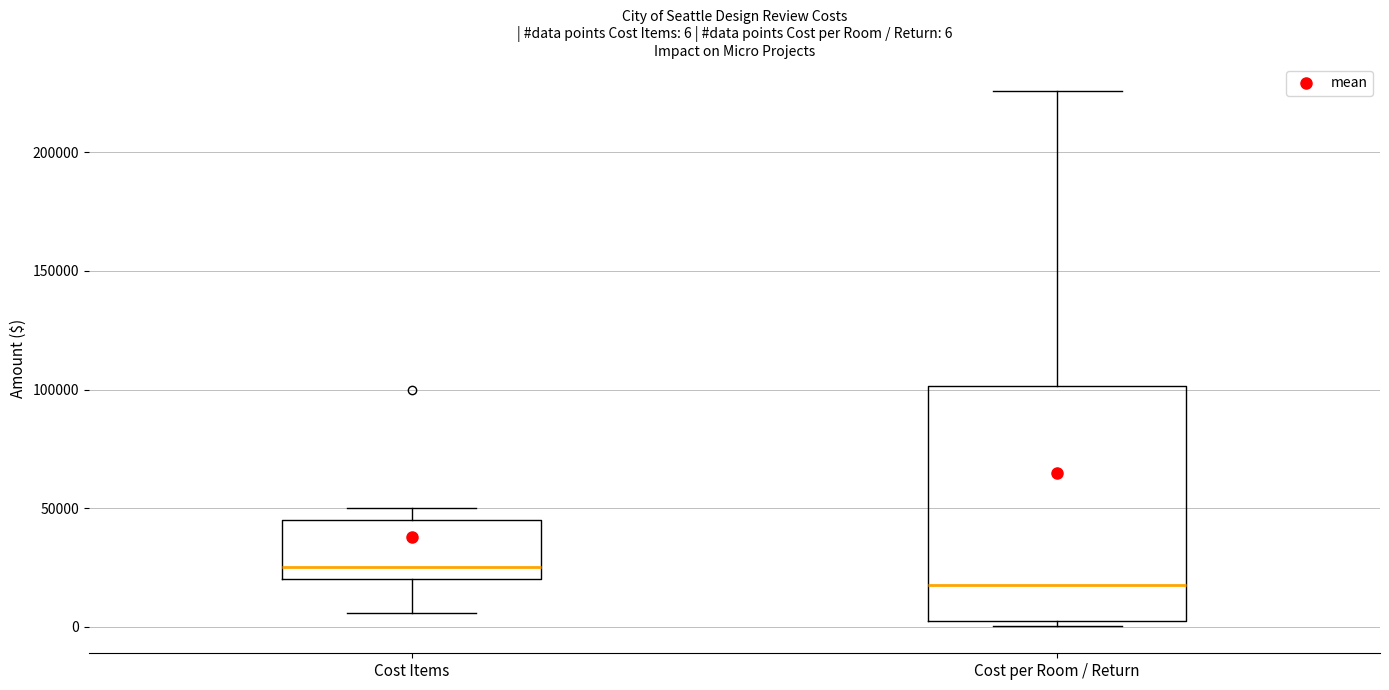

Which box is the tallest, from its lower edge to its upper edge?

Cost per Room / Return